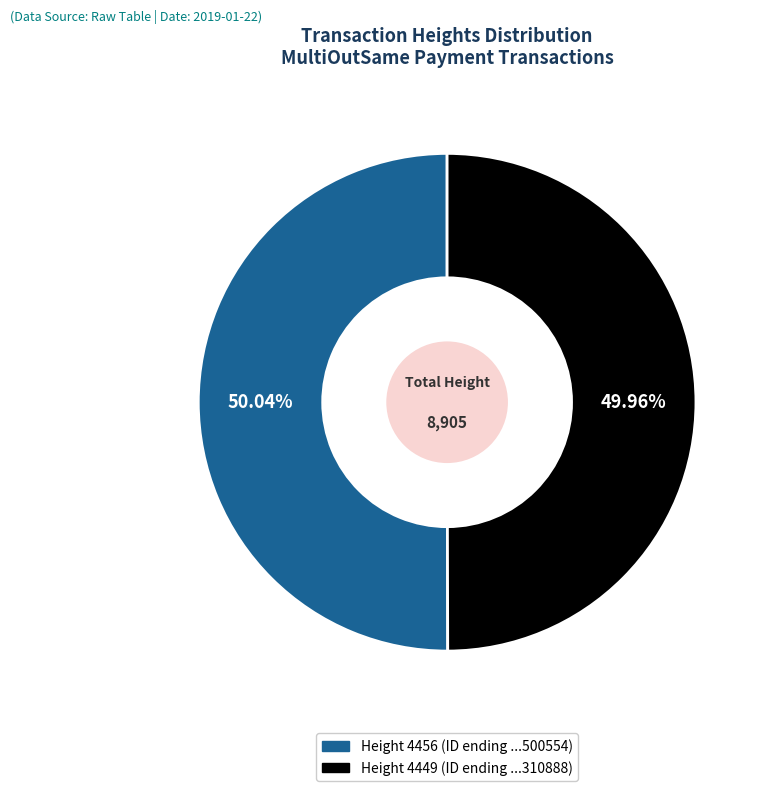

True or false: Height 4449 accounts for 50% of the total.

True